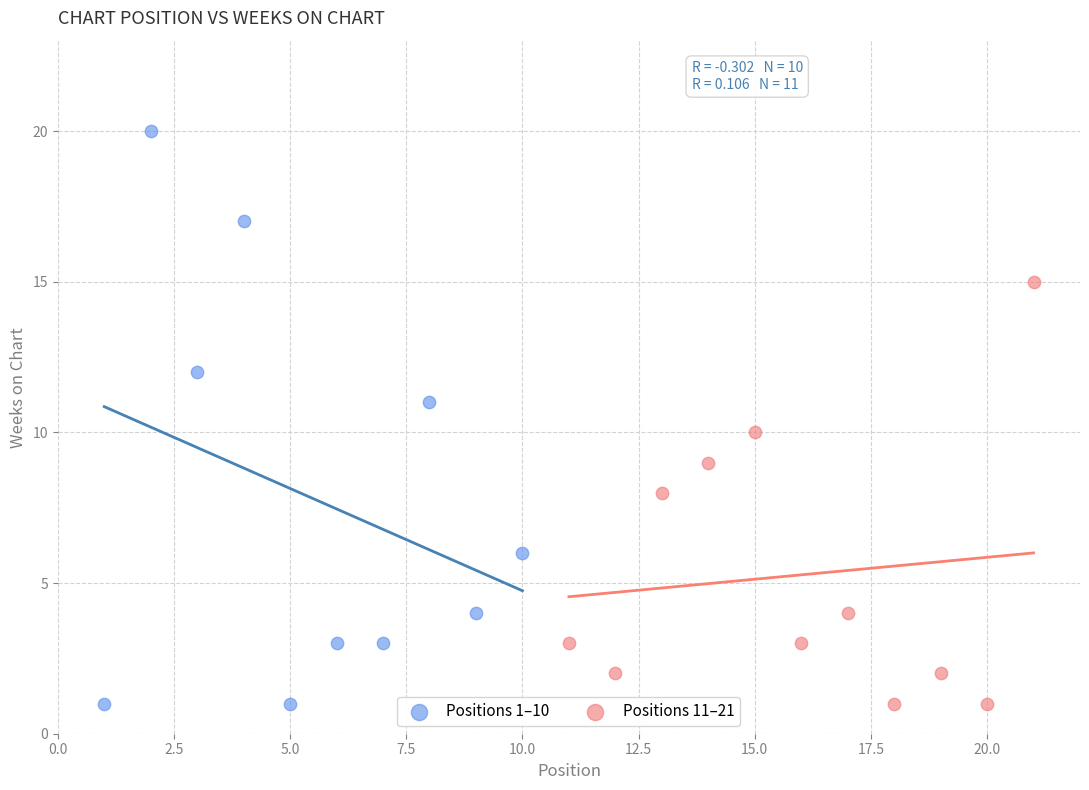

Which series contains the highest Y value?

Positions 1–10